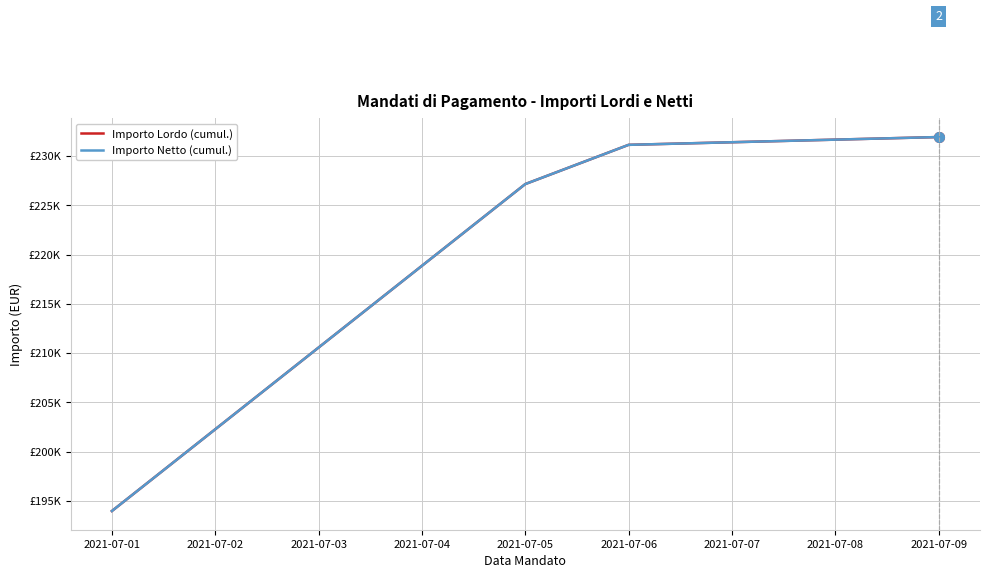

At which label does Importo Lordo (cumul.) reach its minimum?

2021-07-01